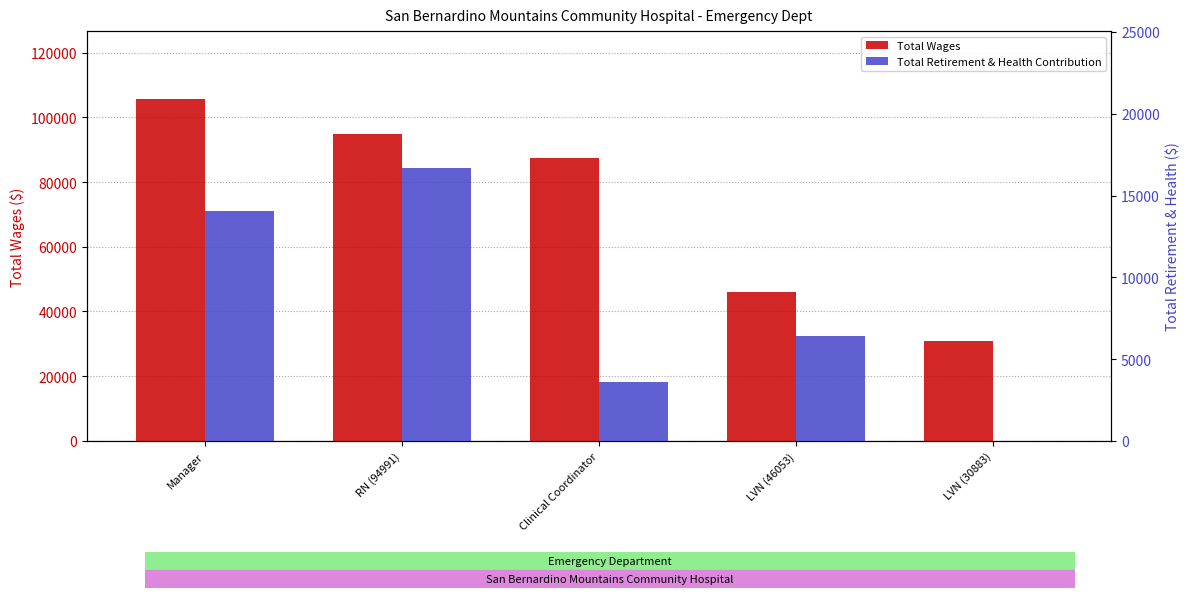

Count the Total Retirement & Health Contribution values in the range 3589 to 14024.

3